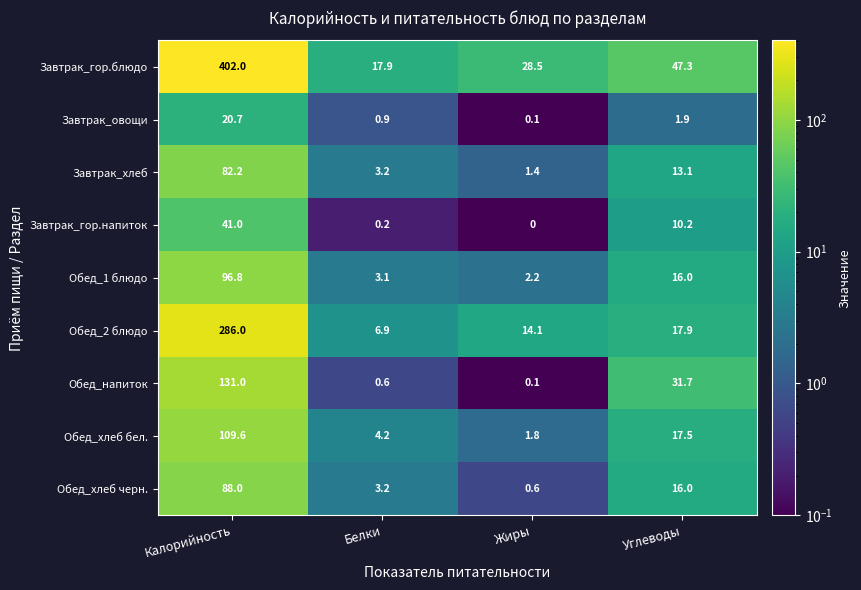

What is the spread (max minus min) of values at Белки?

17.7